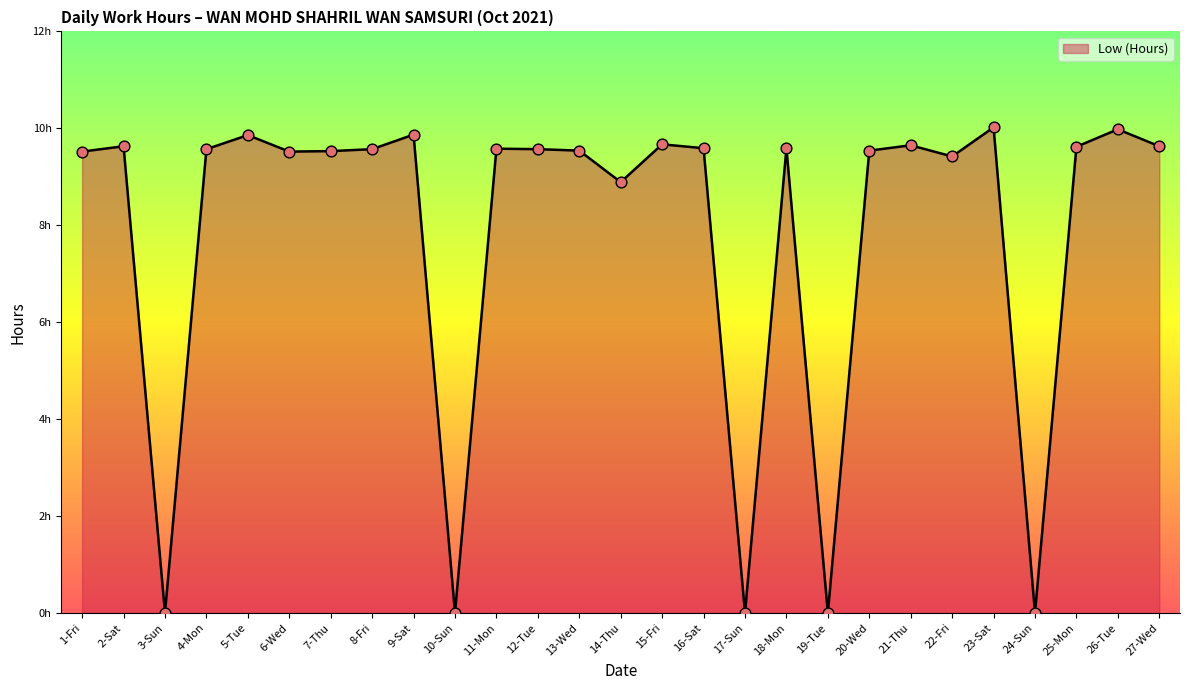

Is this an area chart (filled region under the line)?

Yes